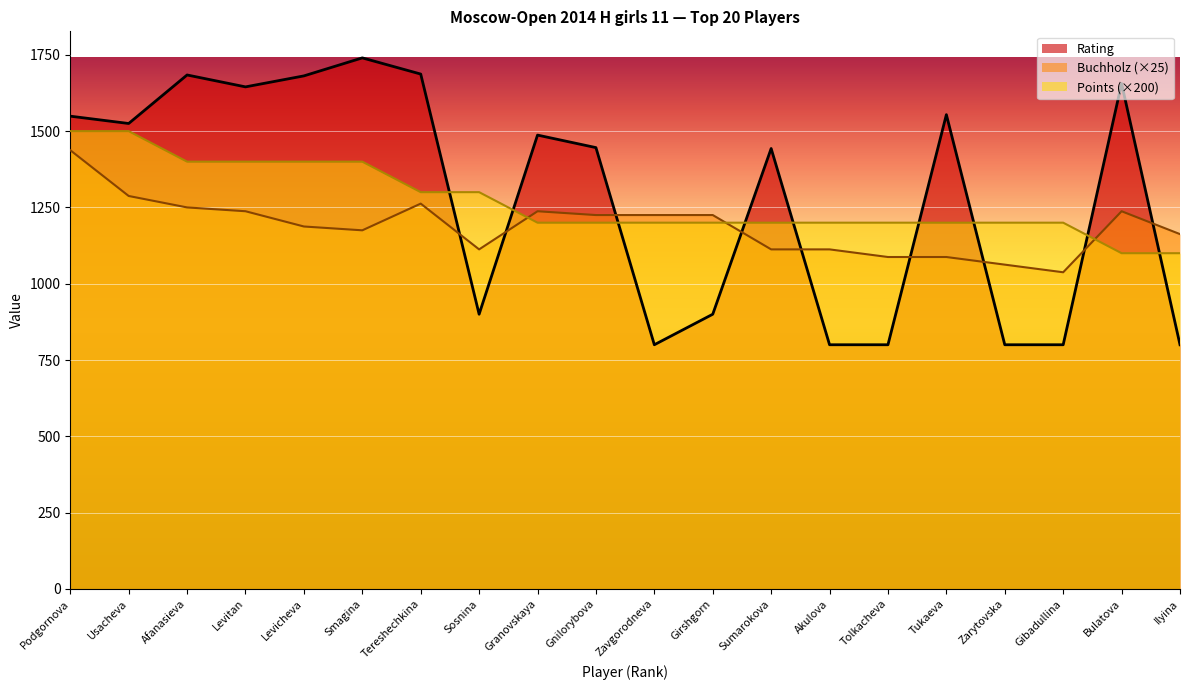

What is the difference between the maximum and minimum values in the Points series?

400.0